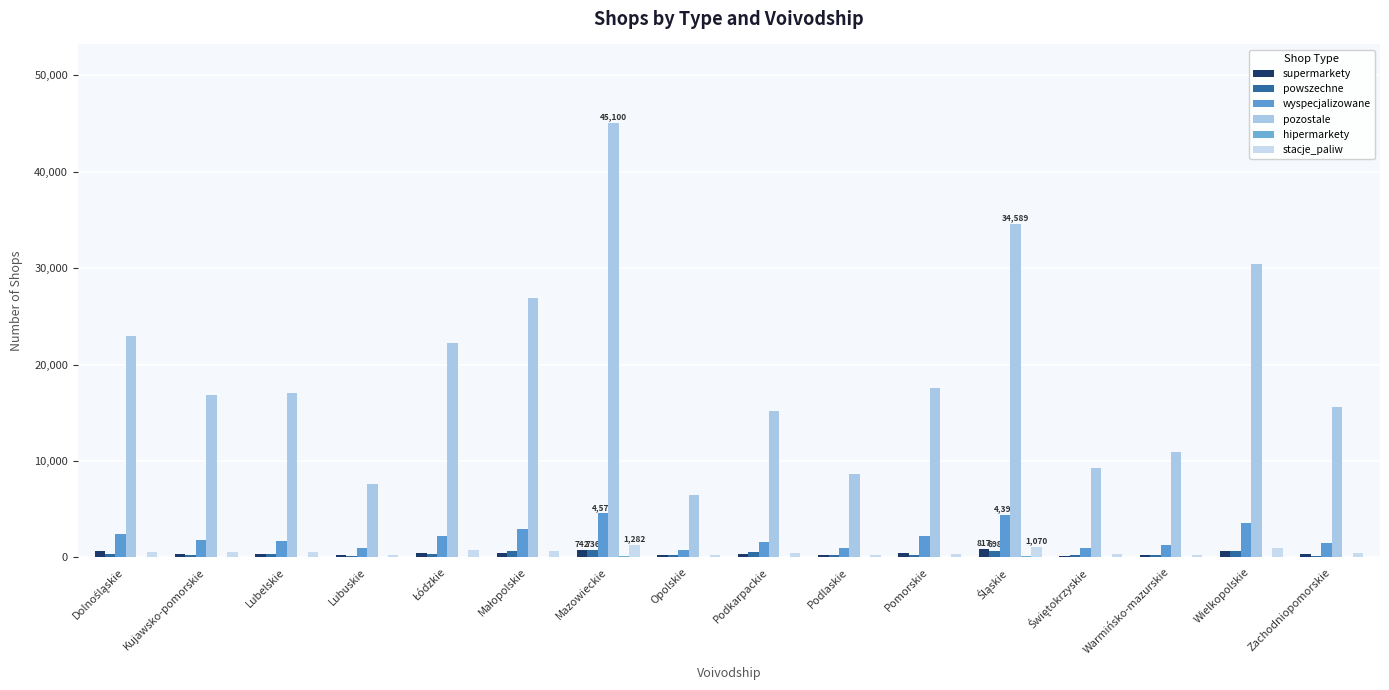

Count the number of categories in the chart.

16